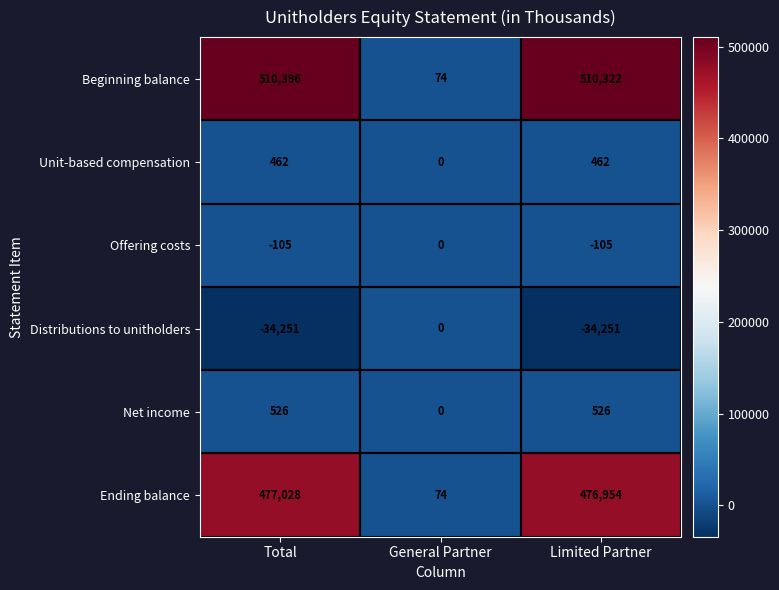

Where does the Ending balance series first go above 476954?

Total